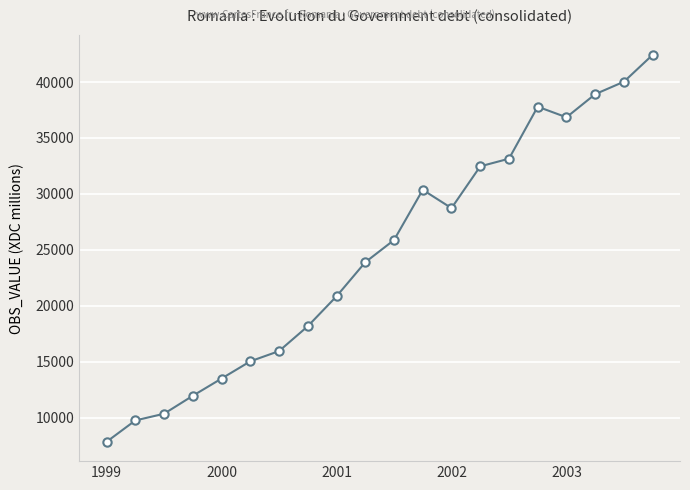

How many lines are shown in the chart?

1